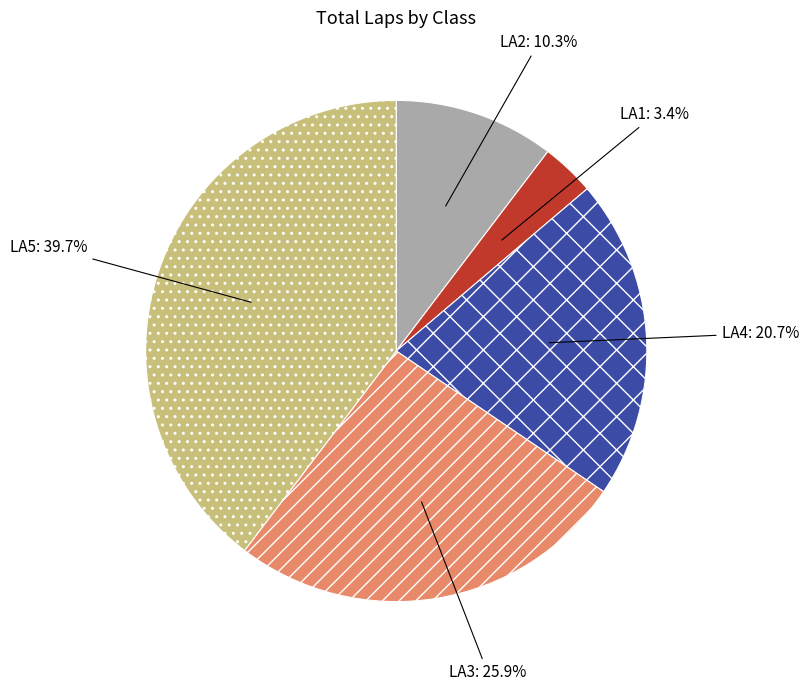

Rank the categories by value from highest to lowest.

LA5, LA3, LA4, LA2, LA1